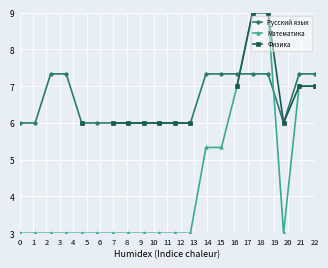

The value of Русский язык at 0 is 6.0. True or false?

True